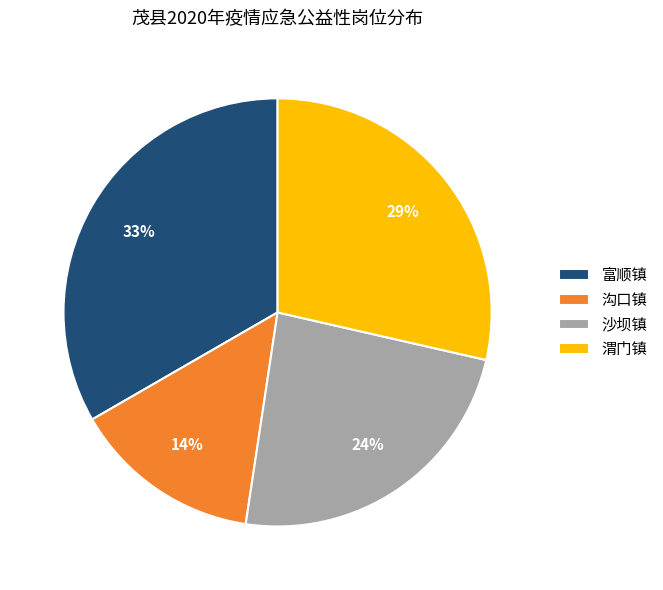

Count the number of slices in the pie.

4